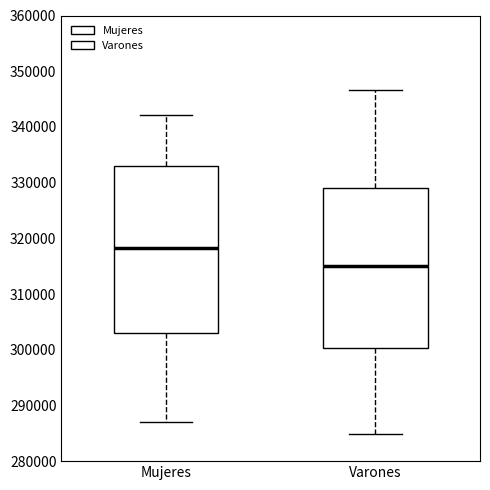

Where does the lower whisker of the box for Varones end on the y-axis? The values are not printed on the chart, so give them approximately, as read against the axis.

285000